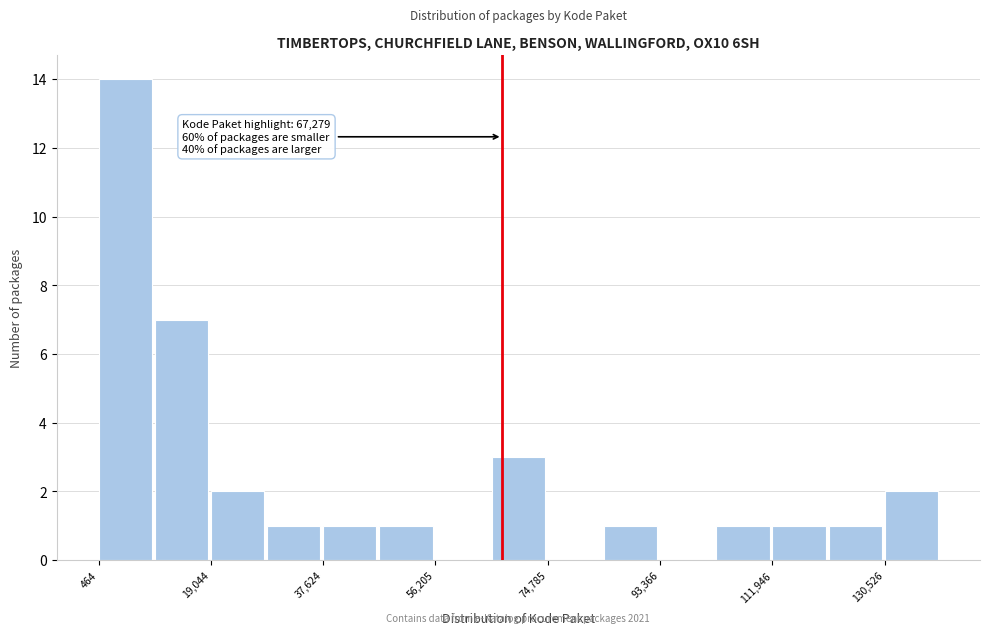

Over which range of the x-axis is the bar tallest?

0 to 10000